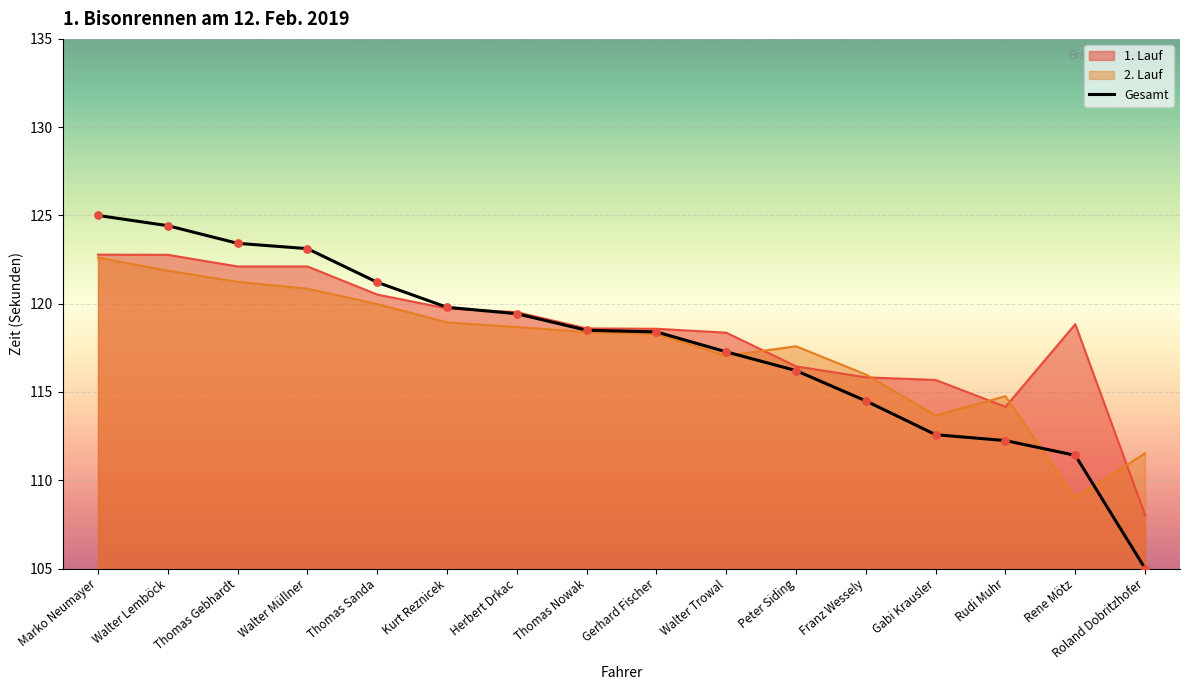

Between Thomas Nowak and Thomas Gebhardt, which is larger?

Thomas Gebhardt